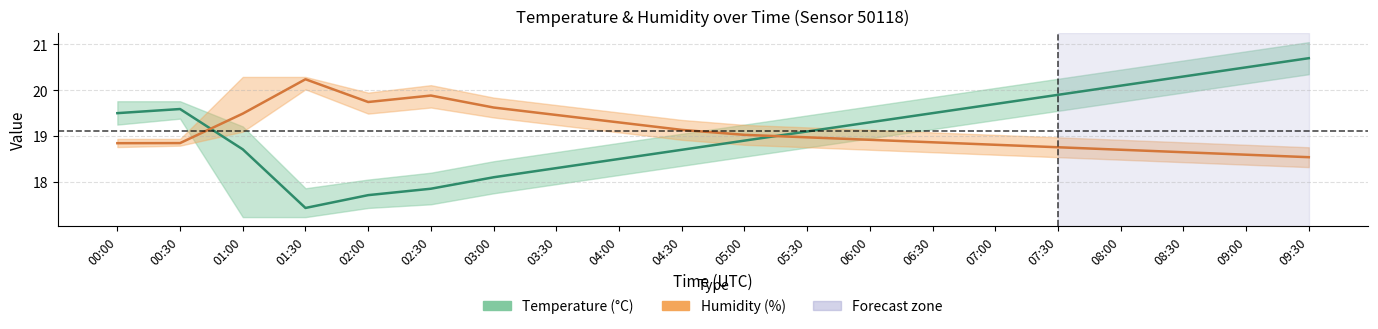

What is the sum of all temperature values?

382.4